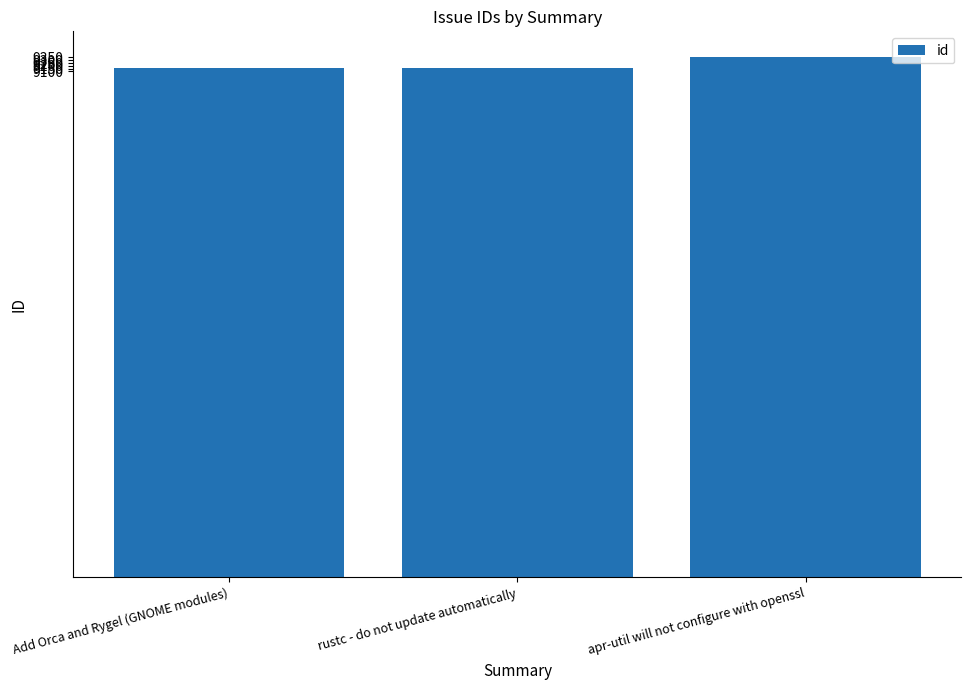

Does the chart contain stacked bars?

No